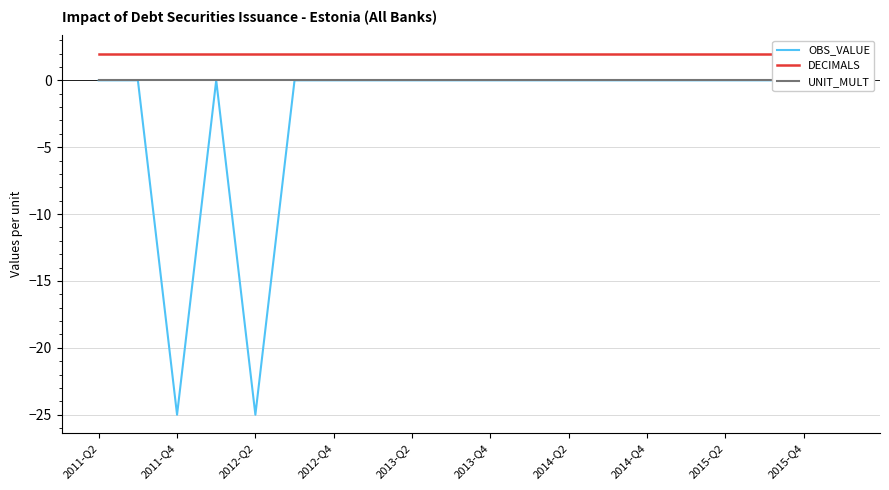

Between 2011-Q2 and 2013-Q4, which series saw the biggest shift?

OBS_VALUE